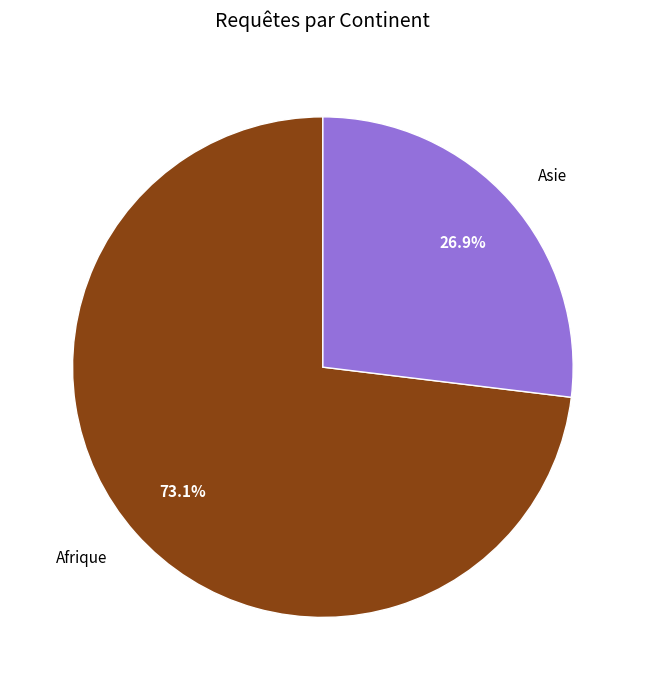

Approximately how many times larger is the value at Afrique compared to Asie?

2.7